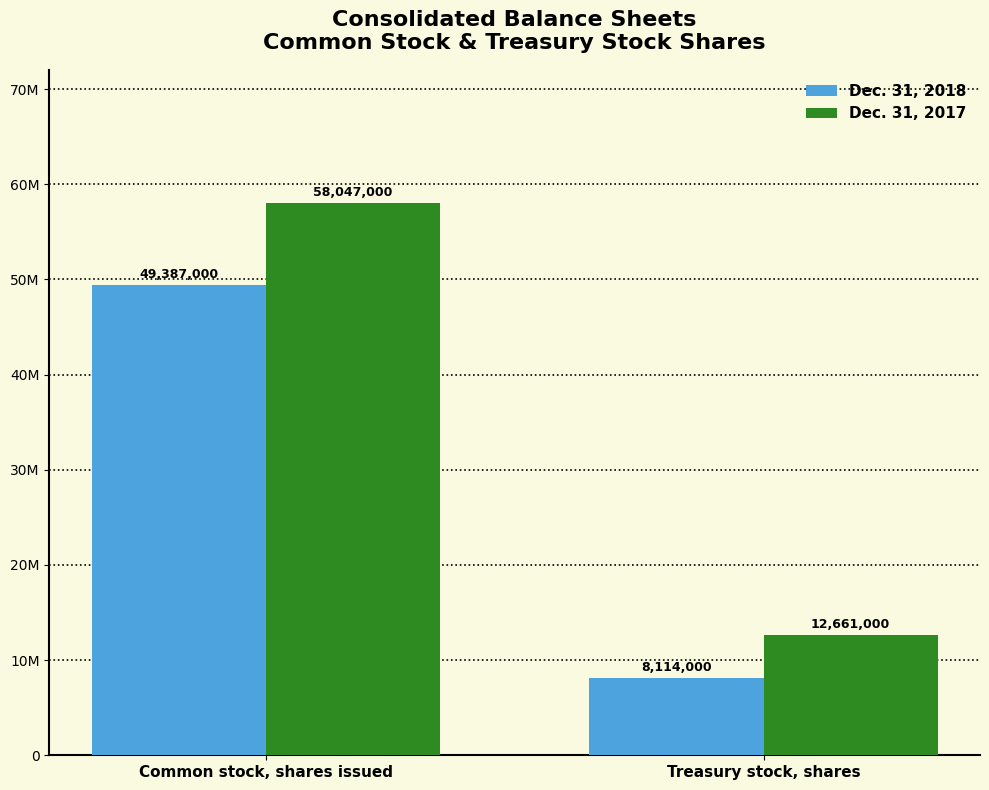

What is the sum of all Dec. 31, 2018 values?

57501000